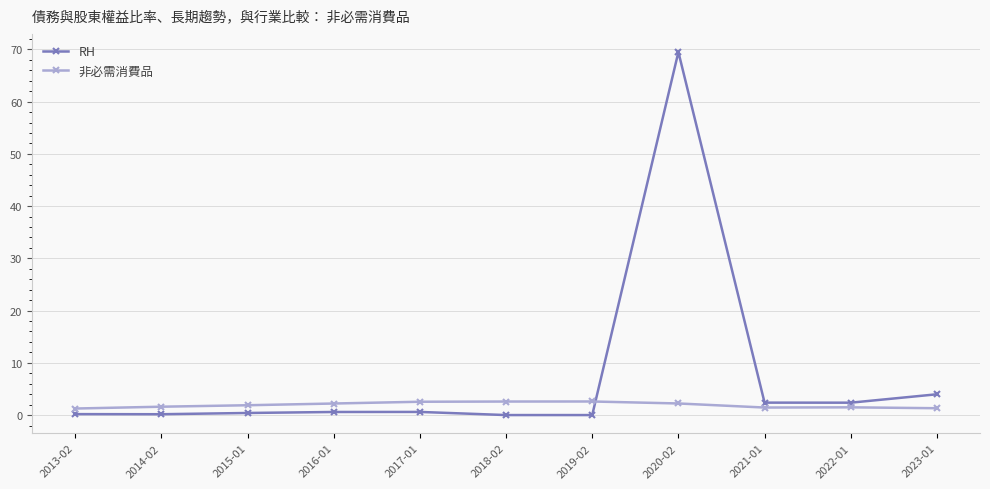

Where is RH nearest to the value 34?

2023-01